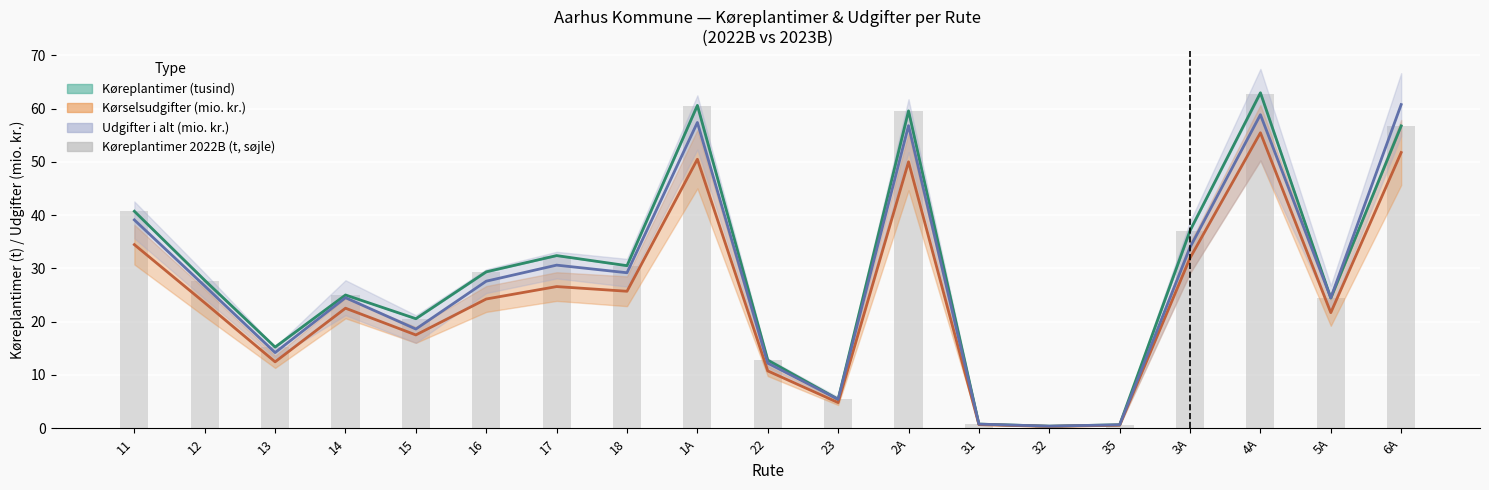

Which series has the largest total across all categories?

Køreplantimer 2023B